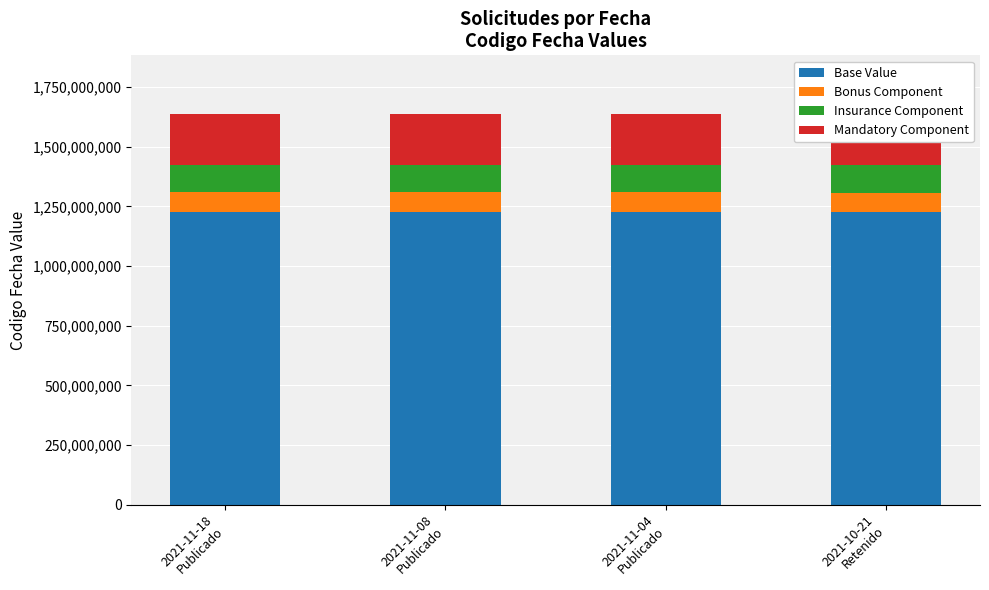

Is the value of Mandatory Component at 2021-11-18
Publicado greater than the value of Insurance Component at 2021-10-21
Retenido?

Yes